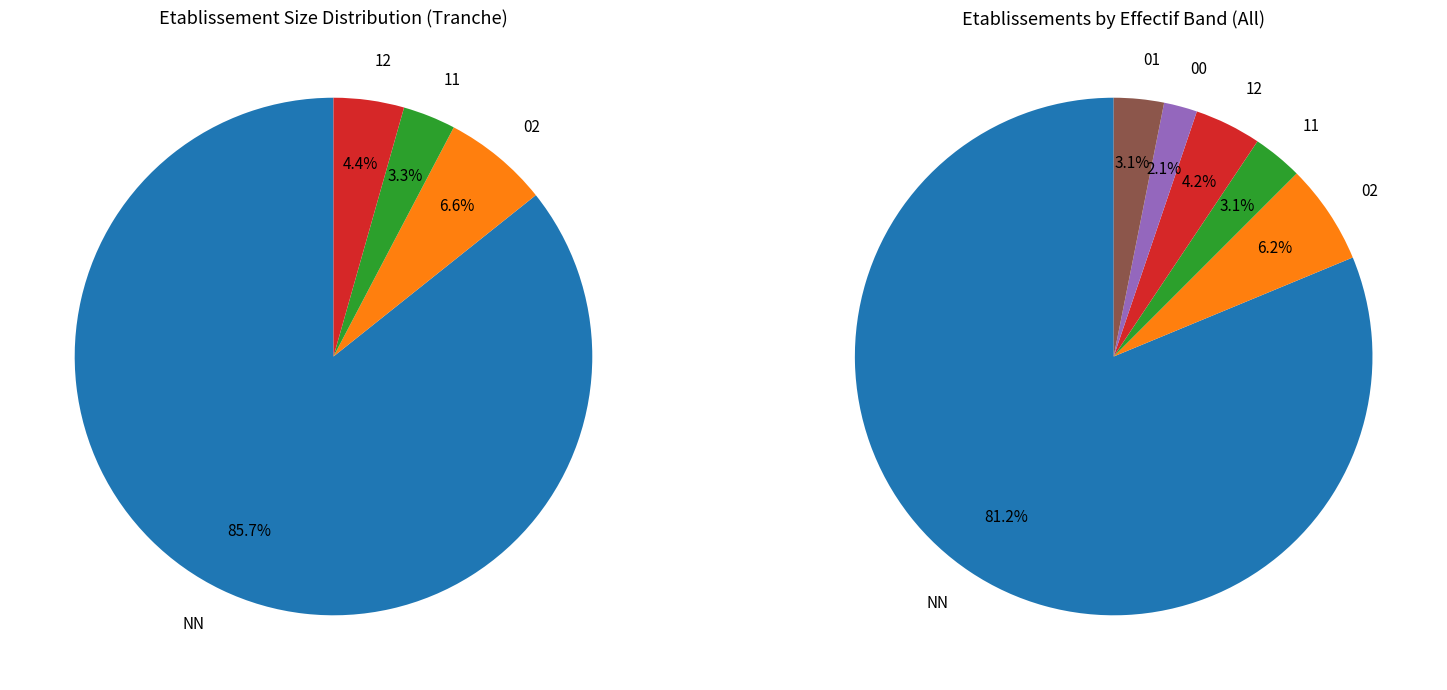

Which slice represents more than half of the pie?

NN